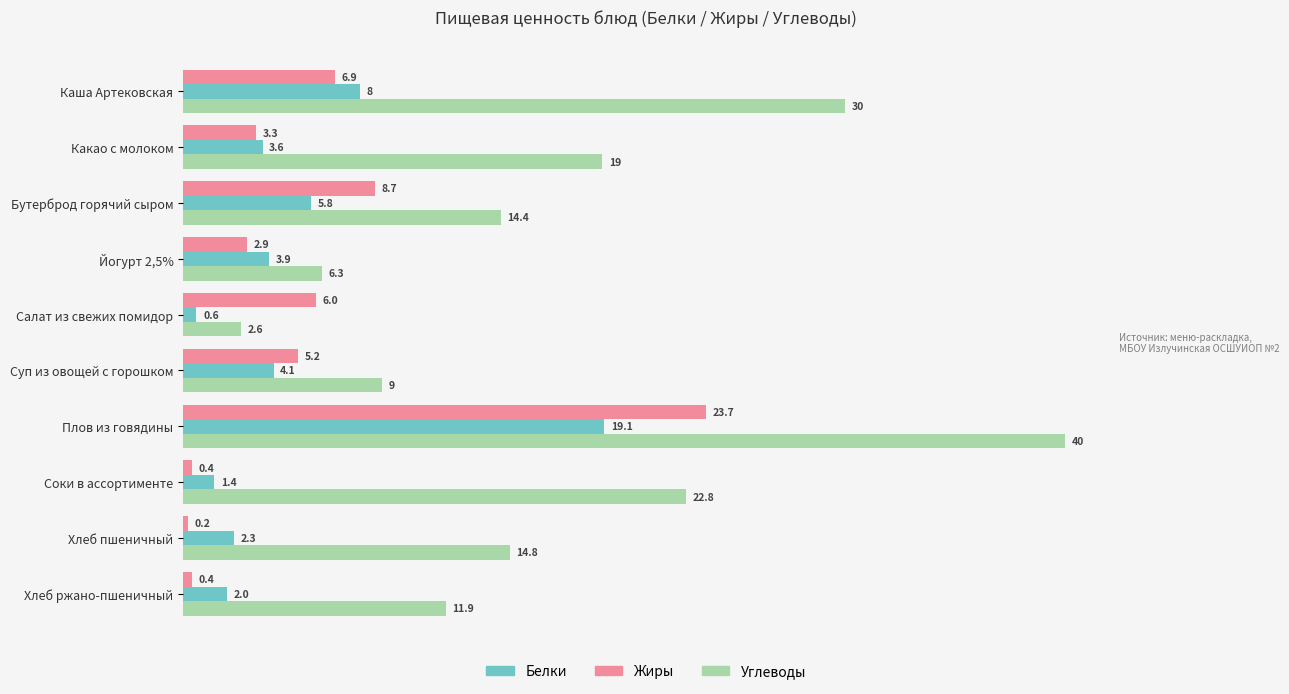

Which series has the largest range (max minus min)?

Углеводы